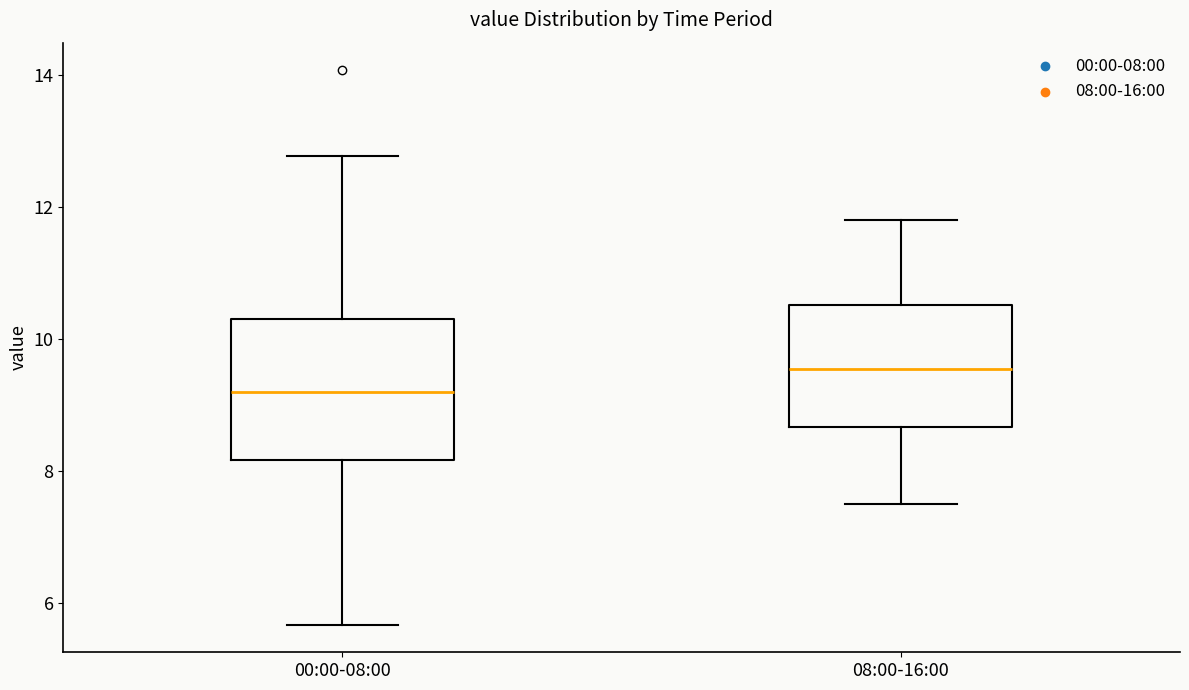

Reading left to right, transcribe this box plot: for each box, give where its median line is, the range the box spans, and where its two whiskers end, as read against the y-axis. The values are not printed on the chart, so give them approximately, as read against the axis.

00:00-08:00: median 9.2, box 8.2 to 10.4, whiskers 5.6 to 12.8
08:00-16:00: median 9.6, box 8.6 to 10.6, whiskers 7.6 to 11.8